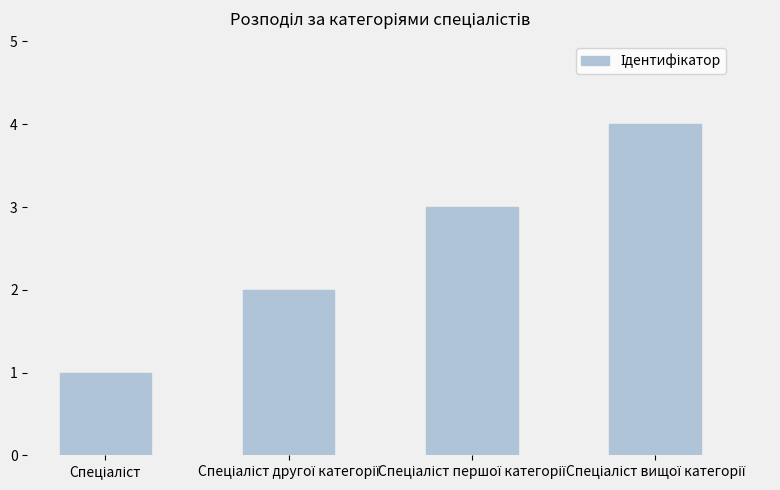

What is the sum of all values?

10